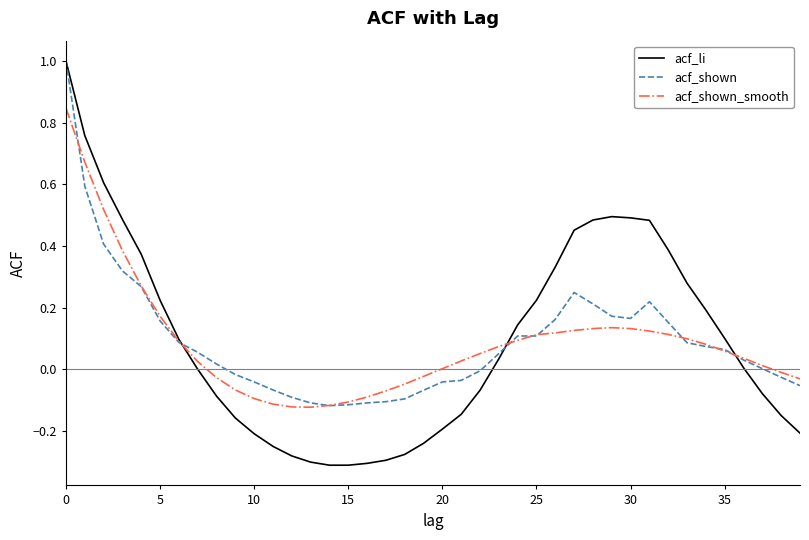

What is the highest value of the acf_li series?

1.0